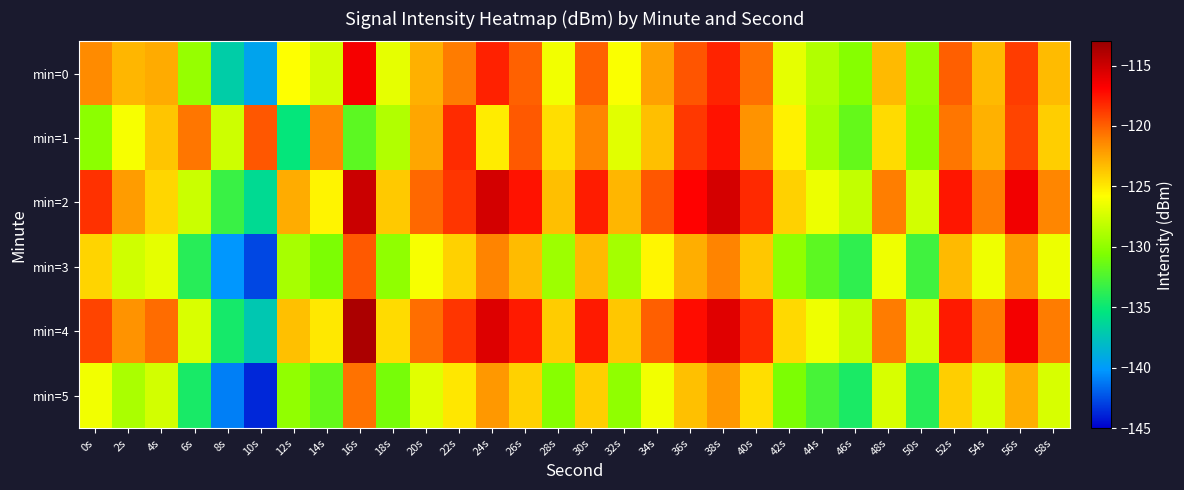

Which has a higher value, 56s or 6s?

56s